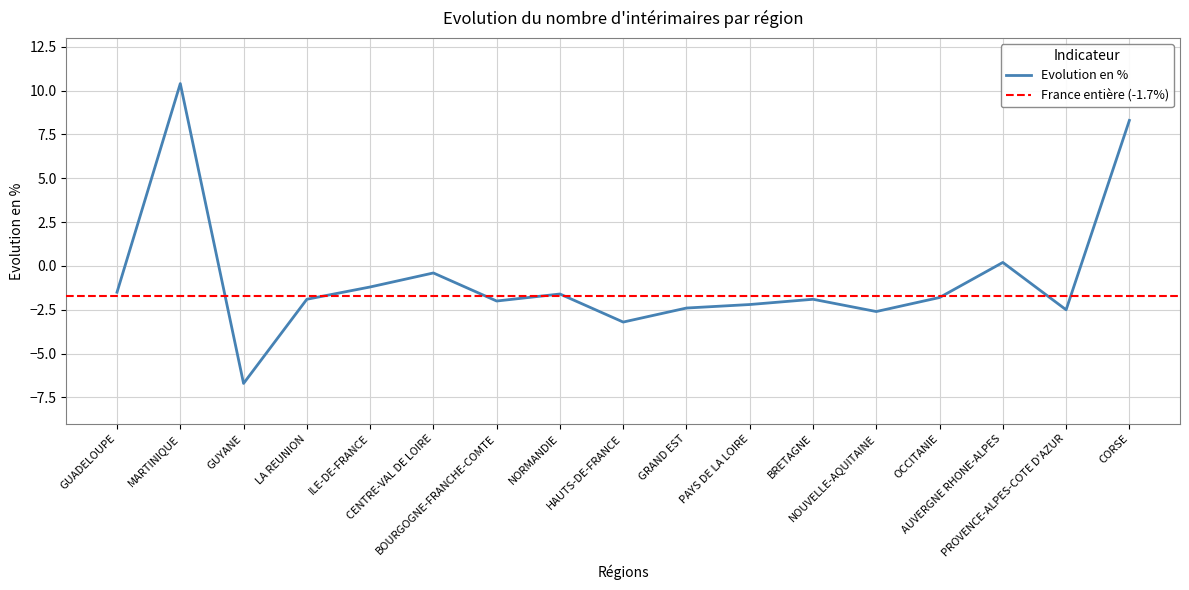

Reading right to left, transcribe all the data shown in this chart.

CORSE=8.3	PROVENCE-ALPES-COTE D'AZUR=-2.5	AUVERGNE RHONE-ALPES=0.2	OCCITANIE=-1.8	NOUVELLE-AQUITAINE=-2.6	BRETAGNE=-1.9	PAYS DE LA LOIRE=-2.2	GRAND EST=-2.4	HAUTS-DE-FRANCE=-3.2	NORMANDIE=-1.6	BOURGOGNE-FRANCHE-COMTE=-2.0	CENTRE-VAL DE LOIRE=-0.4	ILE-DE-FRANCE=-1.2	LA REUNION=-1.9	GUYANE=-6.7	MARTINIQUE=10.4	GUADELOUPE=-1.5